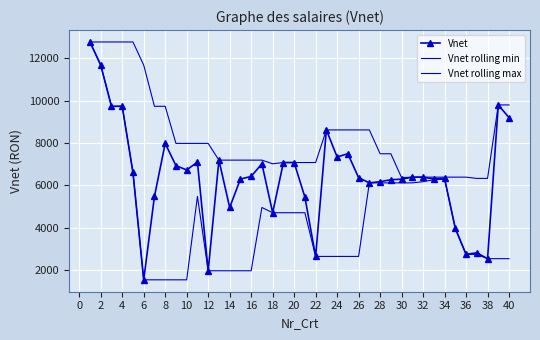

In Vnet, how many points are higher than both neighbors (excluding endpoints)?

9